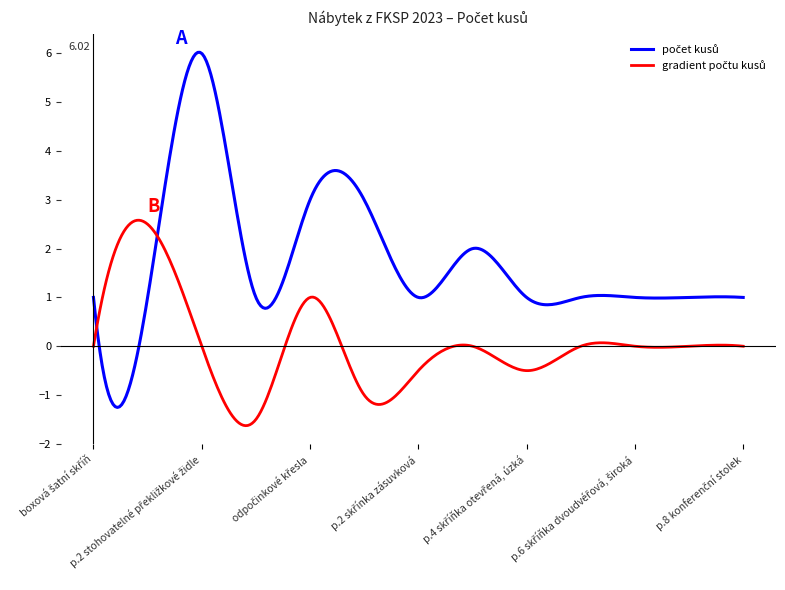

What is the greatest value displayed?

6.0